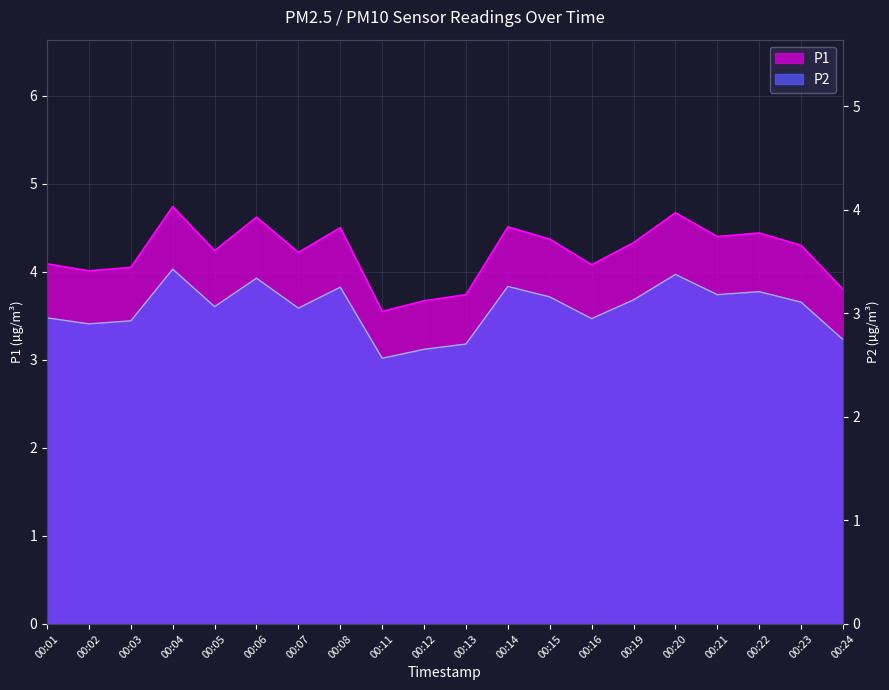

Rank the categories by P1 value from highest to lowest.

00:04, 00:20, 00:06, 00:14, 00:08, 00:22, 00:21, 00:15, 00:19, 00:23, 00:05, 00:07, 00:01, 00:16, 00:03, 00:02, 00:24, 00:13, 00:12, 00:11